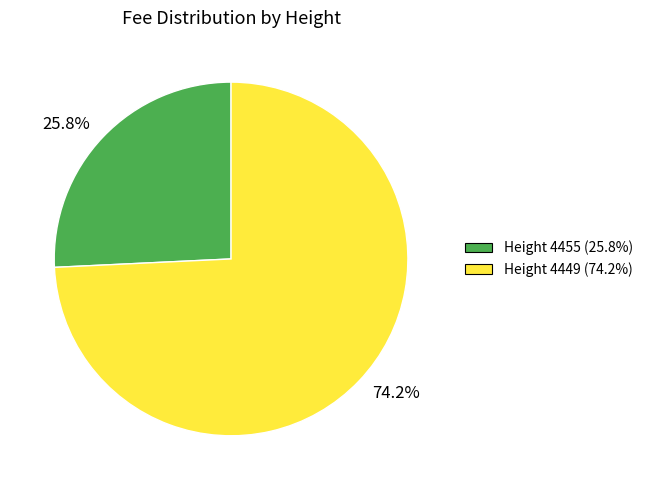

What is the majority slice?

74.2%